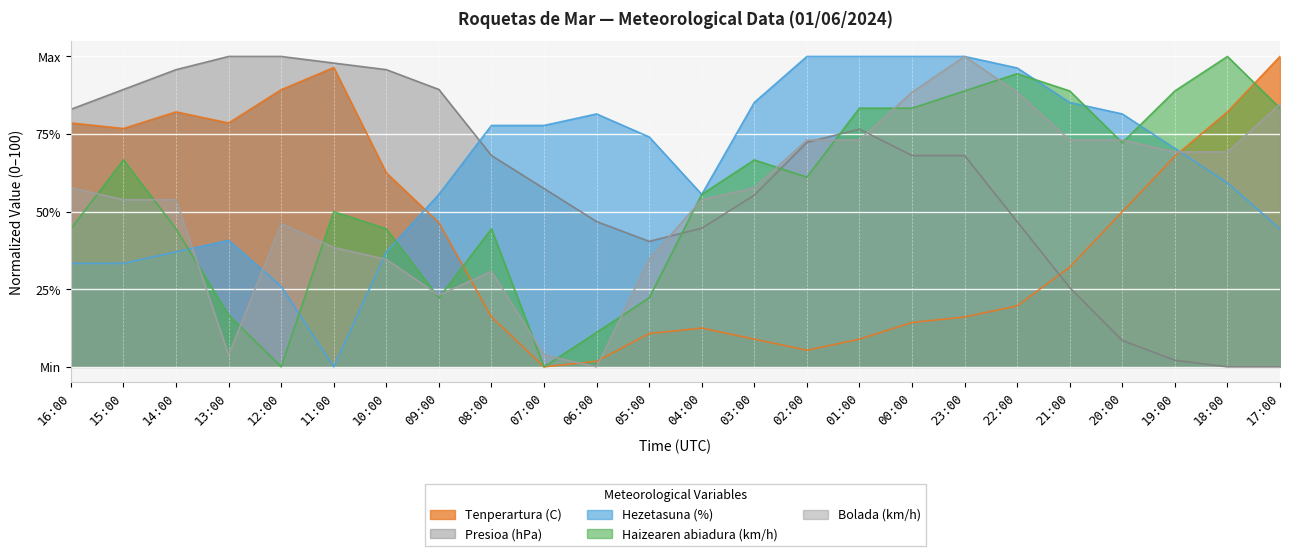

What is the label of the 18th point from the right?

10:00